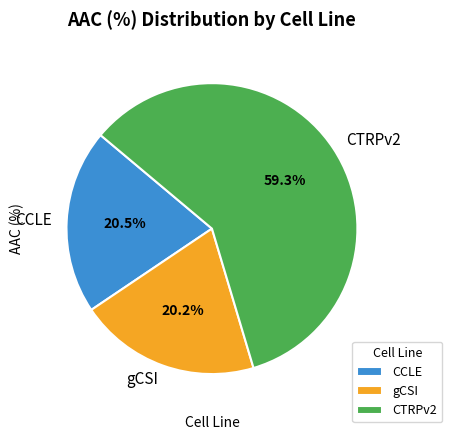

Is it true that CTRPv2 is 59% of the pie?

True